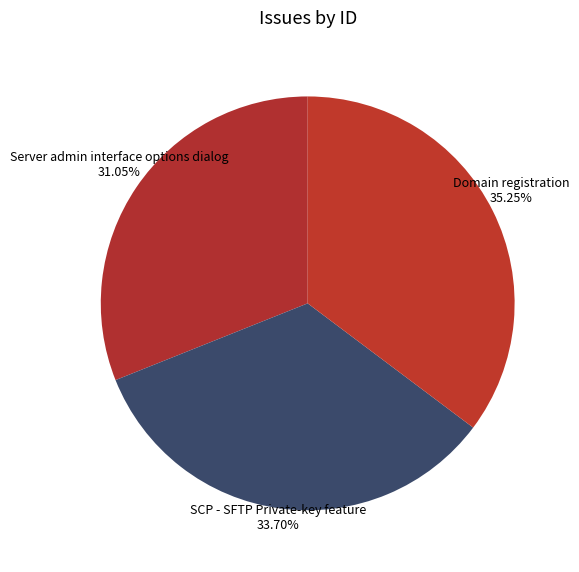

Which slice is the largest?

Domain registration